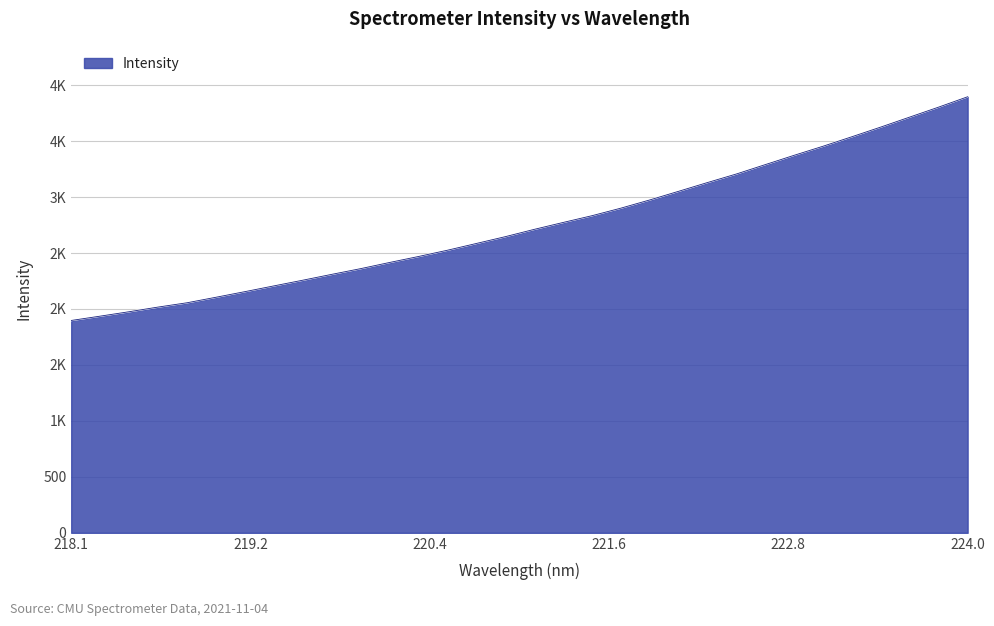

Is this an area chart (filled region under the line)?

Yes